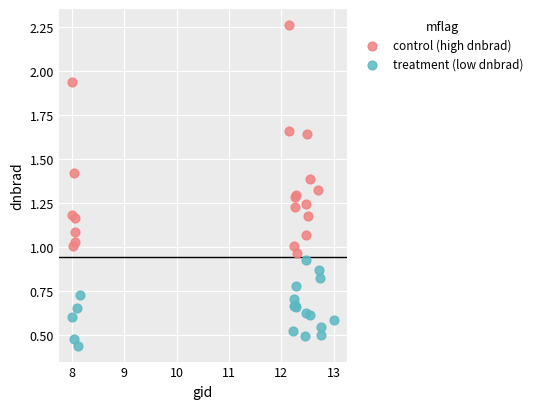

Which series reaches the maximum Y coordinate?

control (high dnbrad)